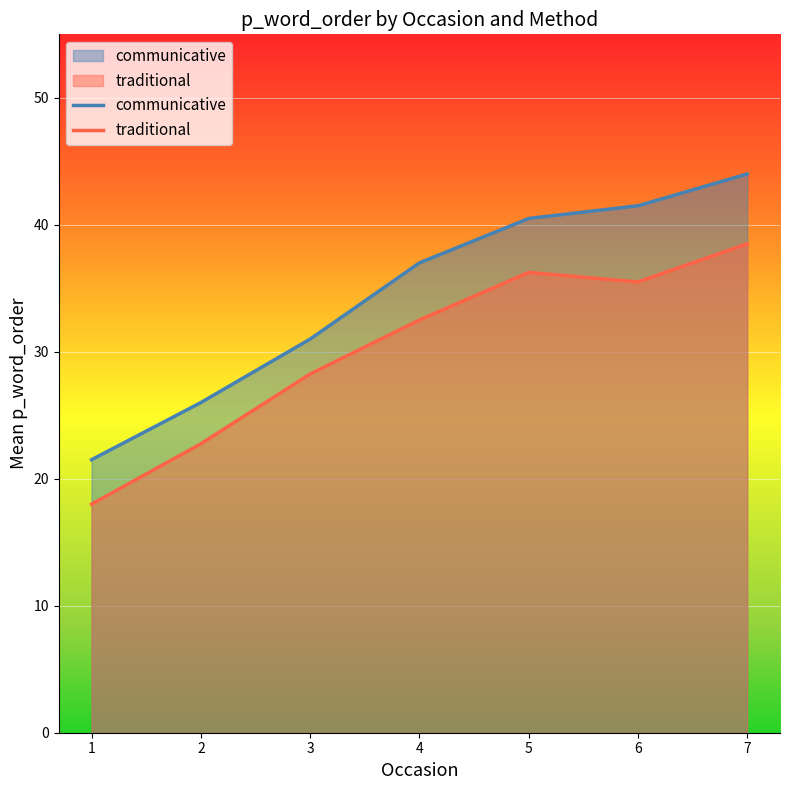

True or false: communicative has more than 1 interior local peaks.

False